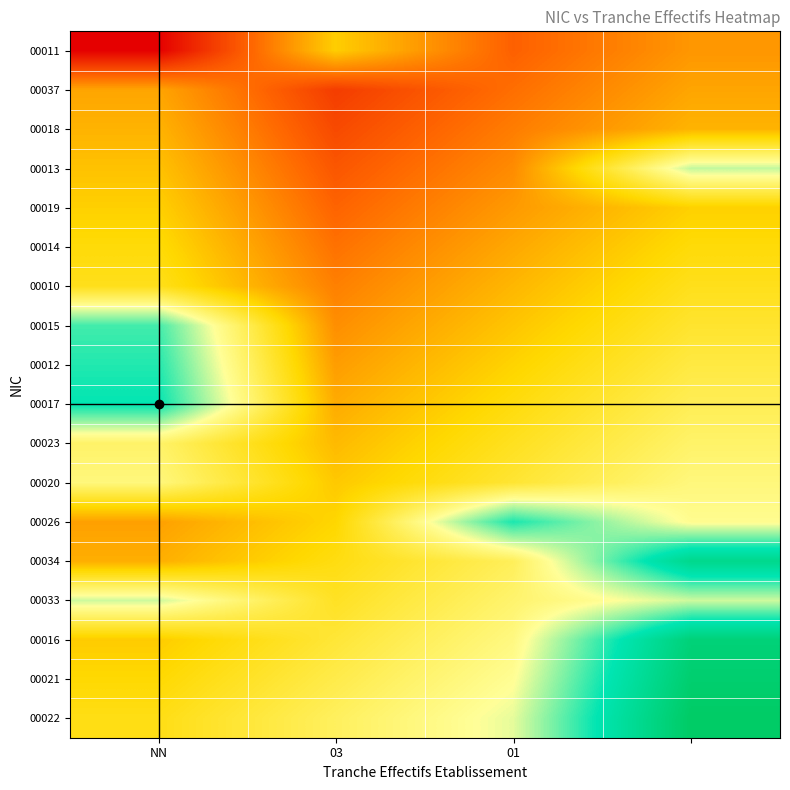

Reading left to right, what are all the values shown in this chart?

00011: 0.0	2.7	1.3	2.0
00037: 2.2	0.8	1.5	2.2
00018: 2.4	1.0	1.7	2.4
00013: 2.5	1.2	1.9	4.5
00019: 2.7	1.4	2.0	2.7
00014: 2.9	1.5	2.2	2.9
00010: 3.1	1.7	2.4	3.1
00015: 5.2	1.9	2.6	3.2
00012: 5.4	2.1	2.7	3.4
00017: 5.6	2.3	2.9	3.6
00023: 3.8	2.4	3.1	3.8
00020: 3.9	2.6	3.3	3.9
00026: 2.1	2.8	5.5	4.1
00034: 2.3	3.0	3.6	6.3
00033: 4.5	3.1	3.8	4.5
00016: 2.6	3.3	4.0	6.6
00021: 2.8	3.5	4.2	6.8
00022: 3.0	3.7	4.3	7.0